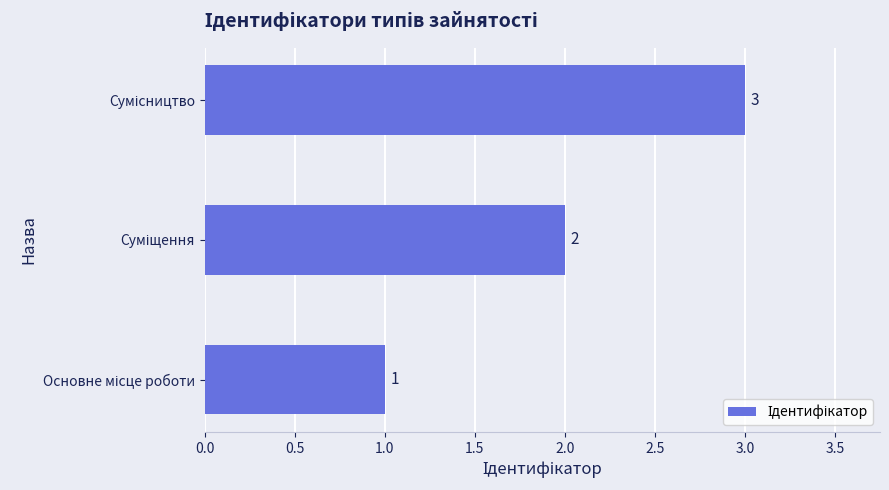

How many values are between 1 and 3?

3